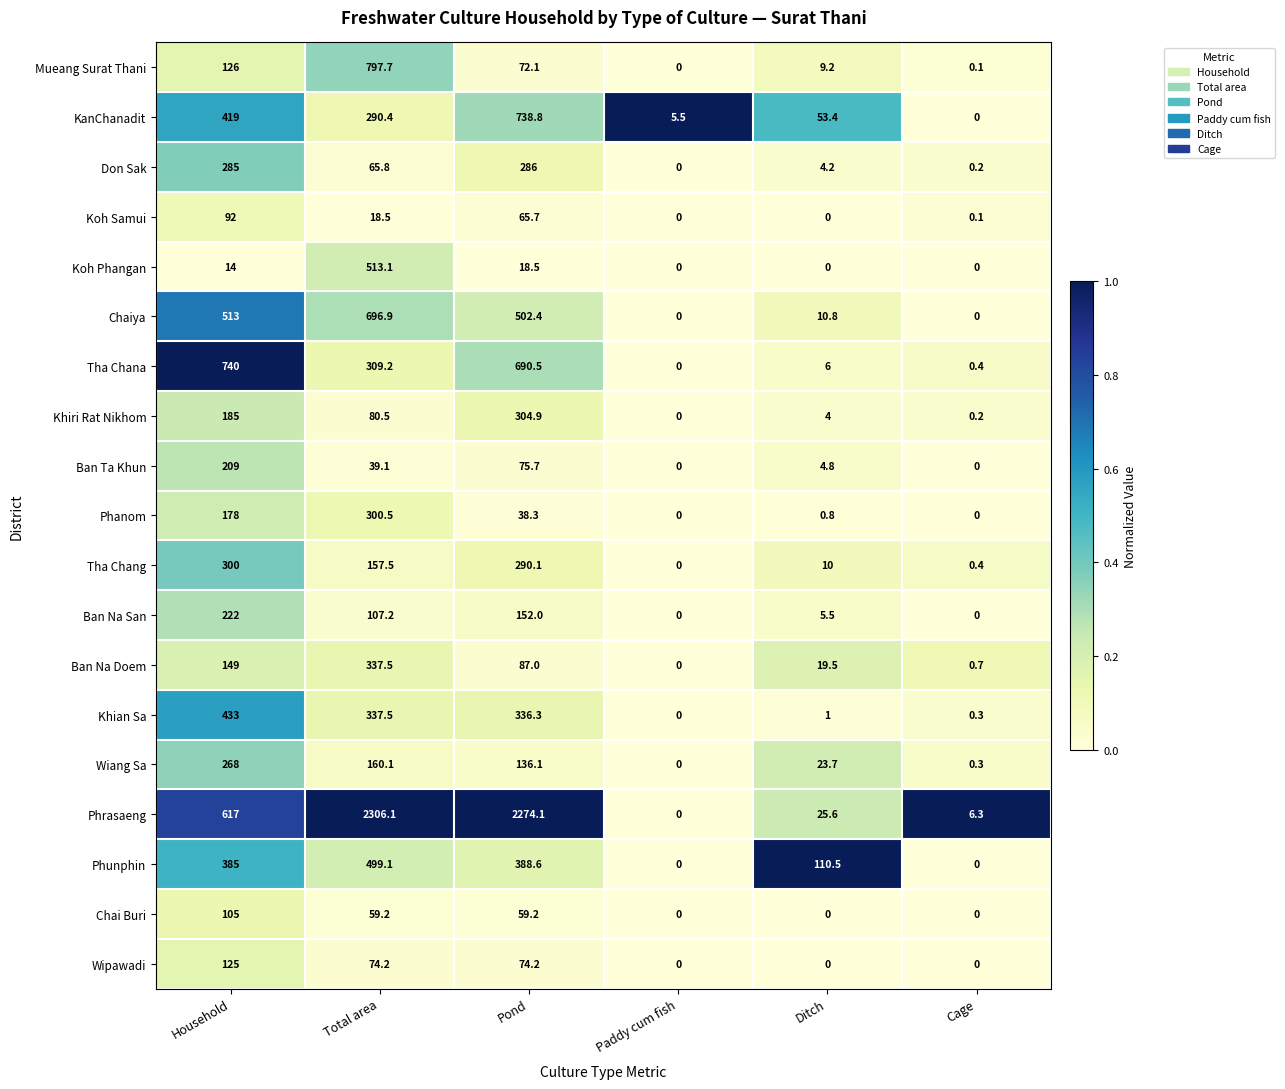

Between Total area and Paddy cum fish, which series saw the biggest shift?

Phrasaeng